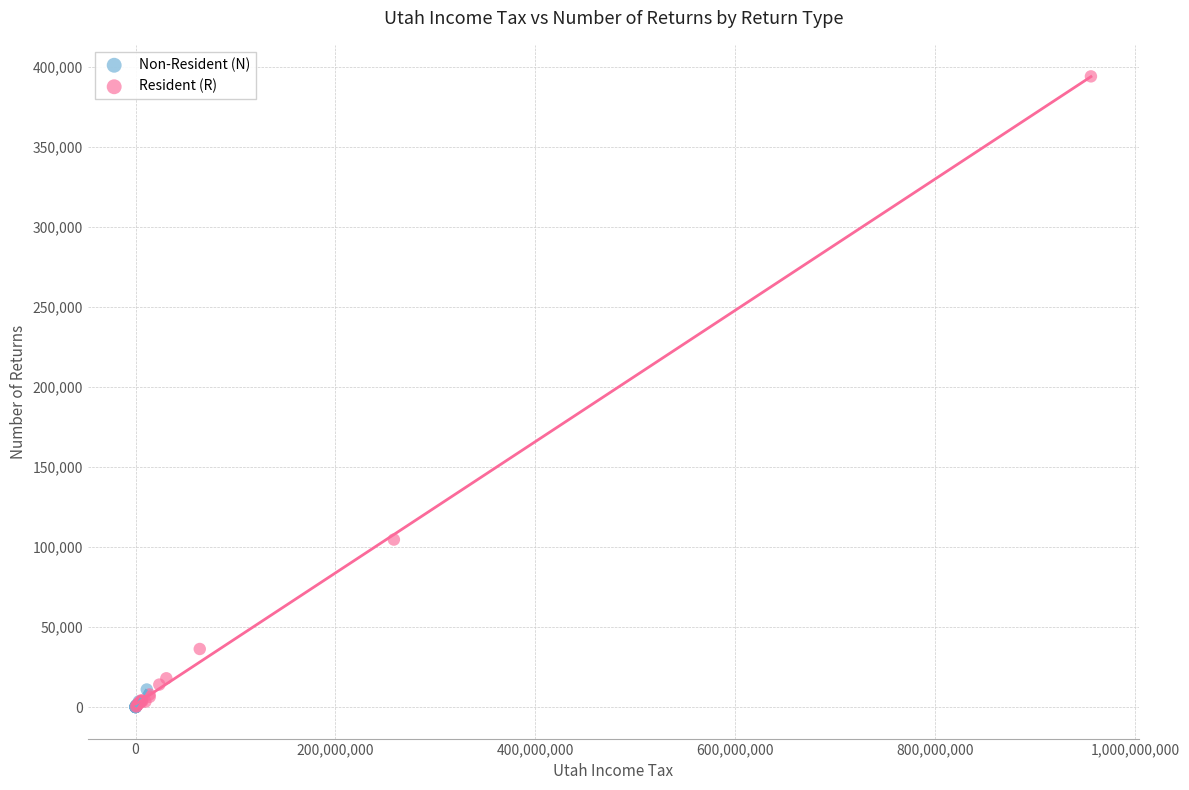

Which series reaches the maximum Y coordinate?

Resident (R)